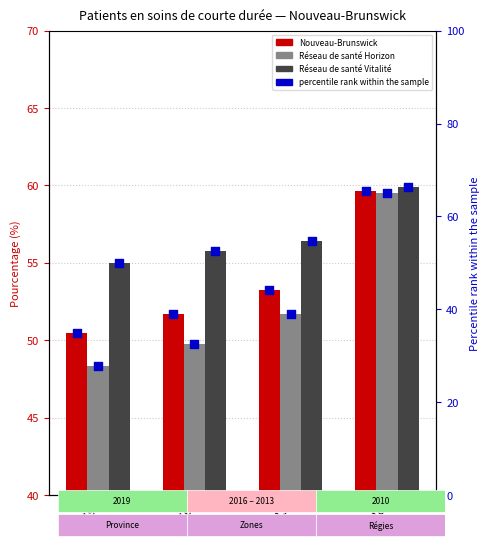

Which series has the widest spread of Y values?

Réseau de santé Horizon (pct)